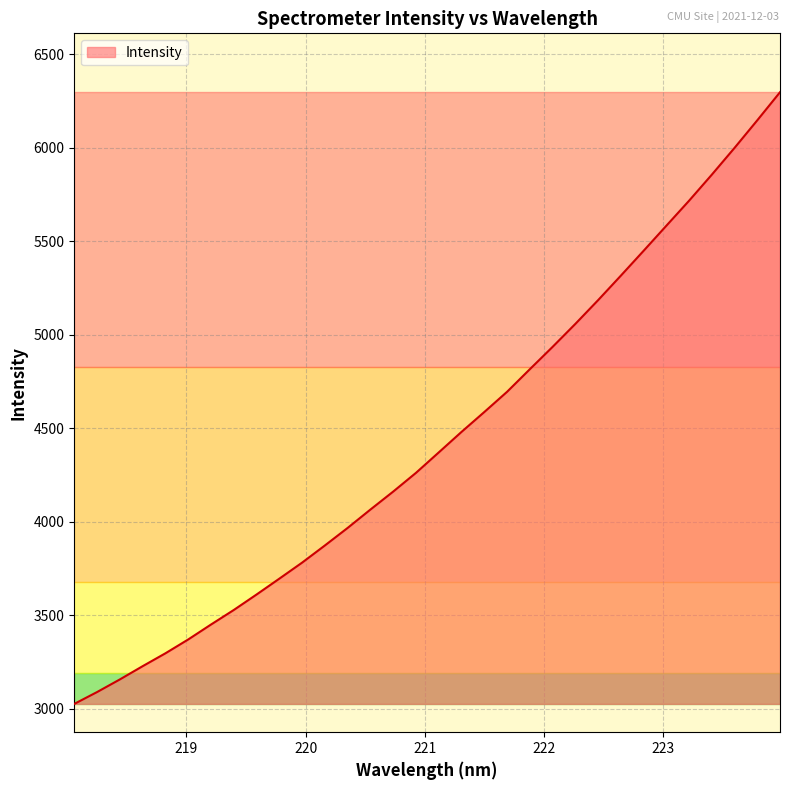

What is the average value?

4438.7